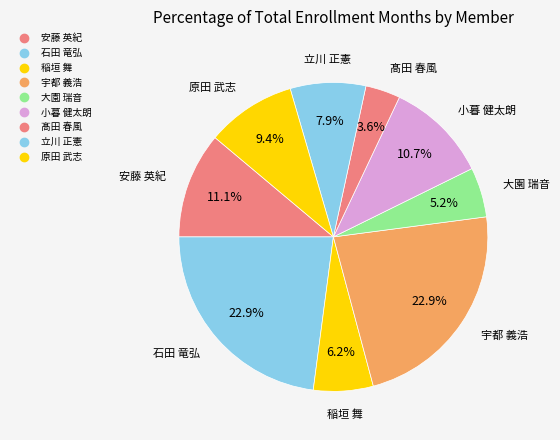

True or false: 立川 正憲 accounts for 8% of the total.

True